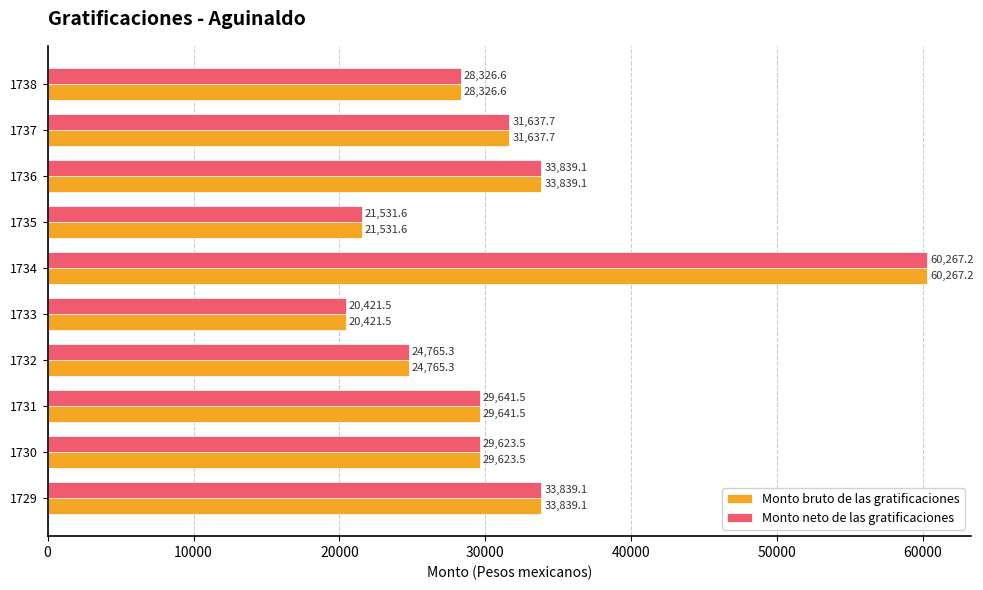

What is the average value of the Monto neto de las gratificaciones series?

31389.3